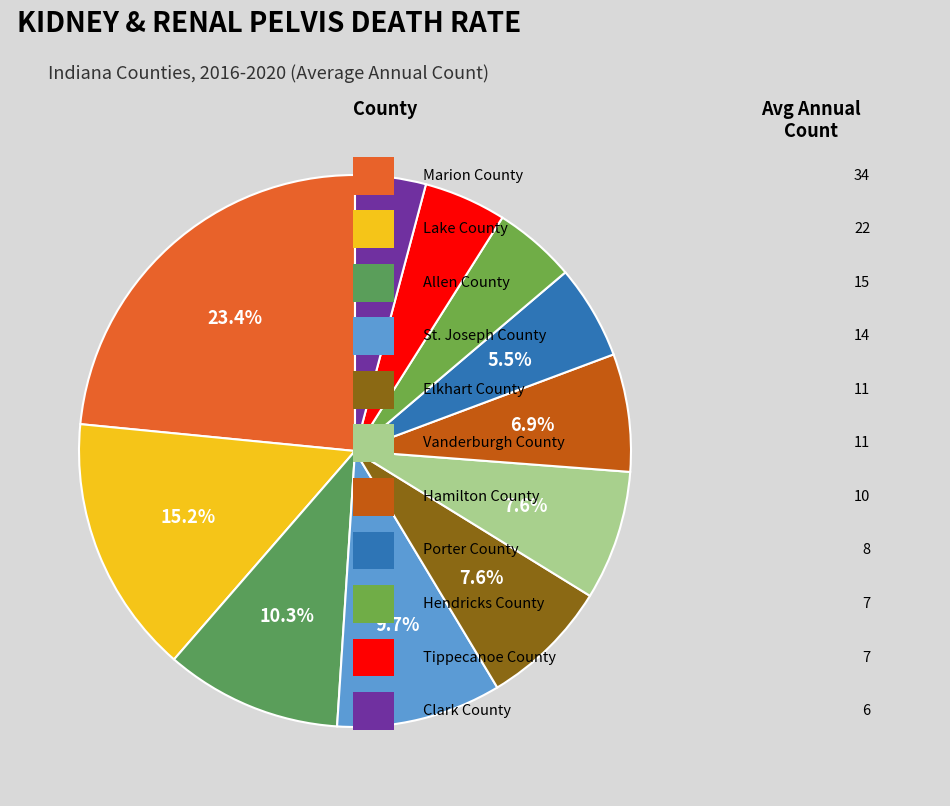

Which slice is the smallest?

Clark County